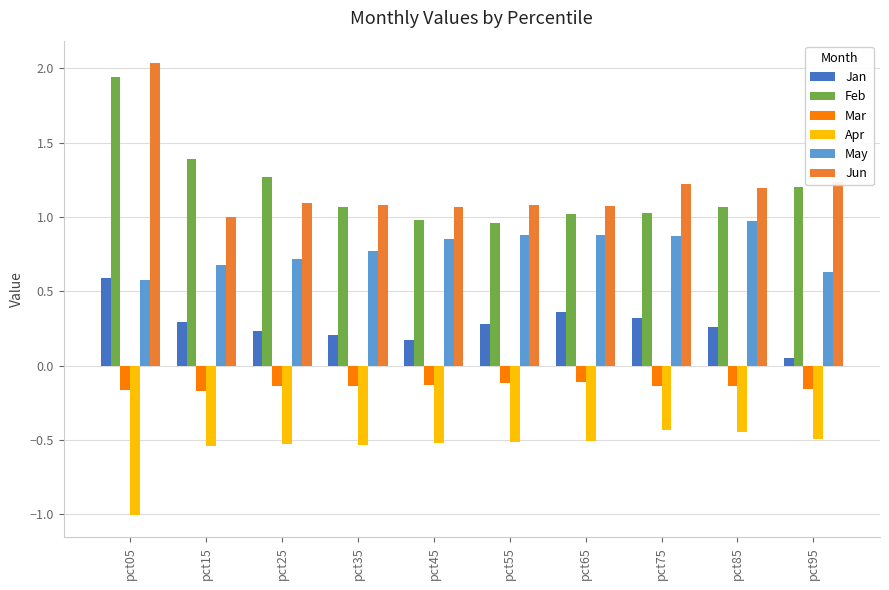

At which label is Jan closest to 0?

pct95